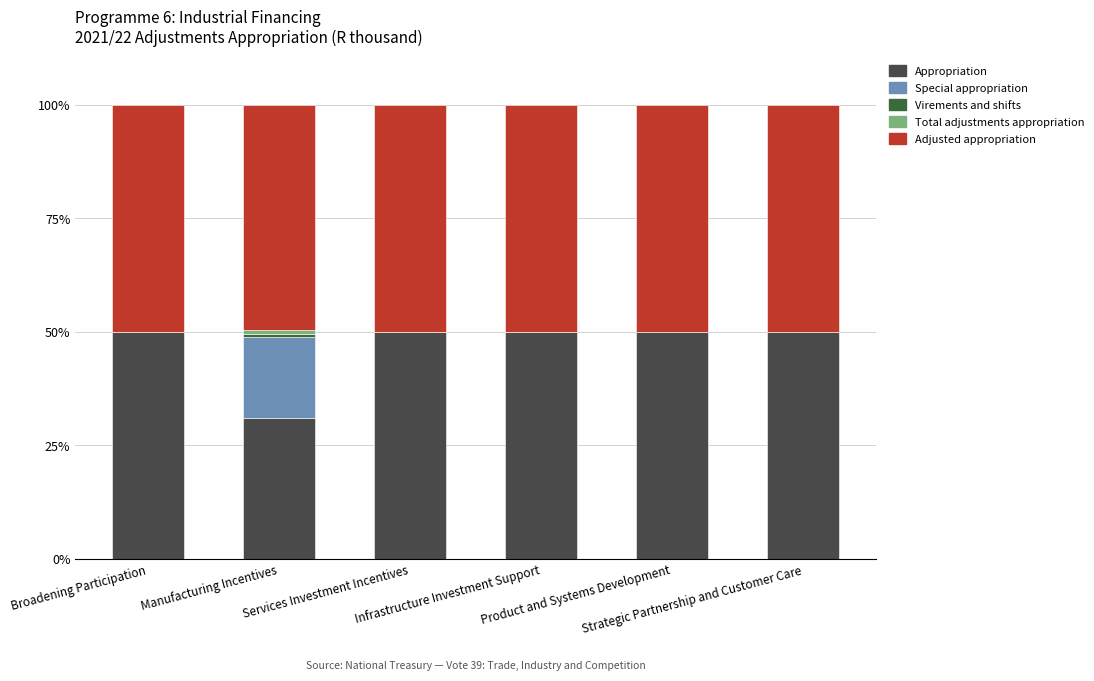

At how many categories does at least one series exceed 19?

6